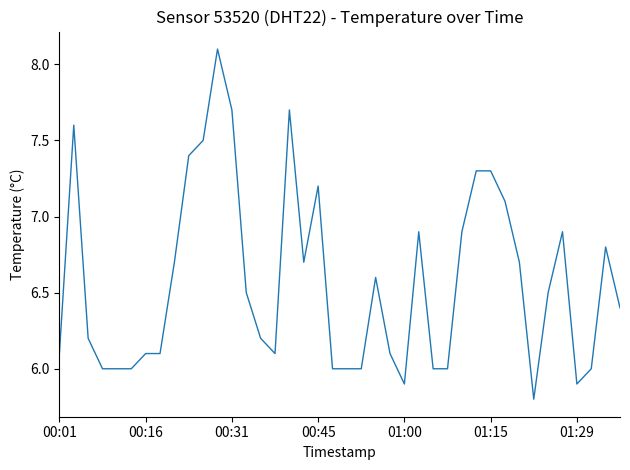

Reading right to left, list all the values displayed in this chart.

6.4	6.8	6.0	5.9	6.9	6.5	5.8	6.7	7.1	7.3	7.3	6.9	6.0	6.0	6.9	5.9	6.1	6.6	6.0	6.0	6.0	7.2	6.7	7.7	6.1	6.2	6.5	7.7	8.1	7.5	7.4	6.7	6.1	6.1	6.0	6.0	6.0	6.2	7.6	6.1